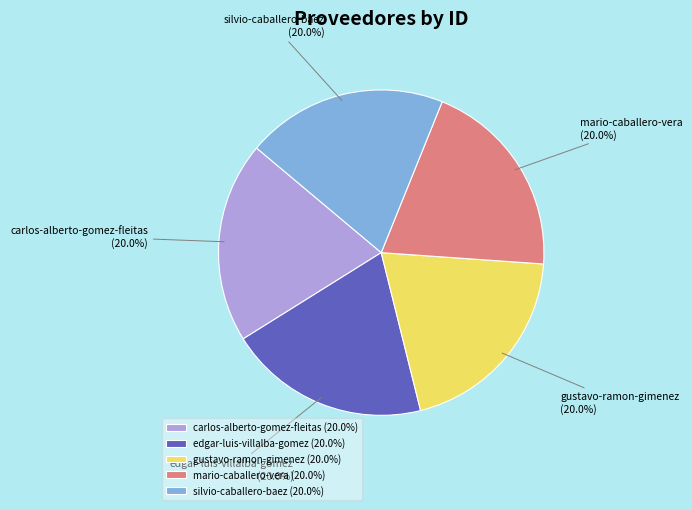

What percentage is the carlos-alberto-gomez-fleitas slice, to the nearest percent?

20%